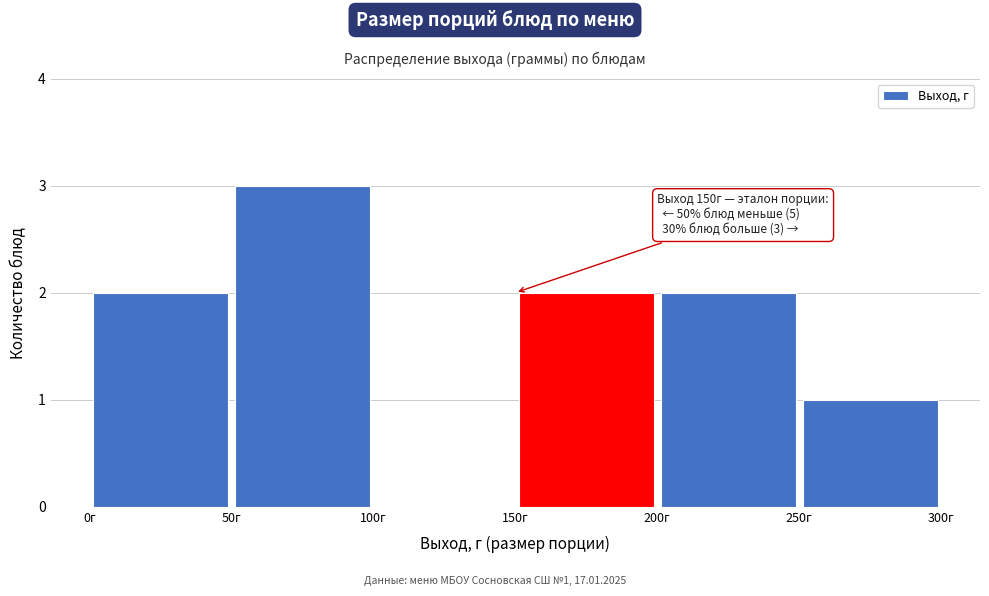

Over which range of the x-axis is the bar tallest?

50 to 100